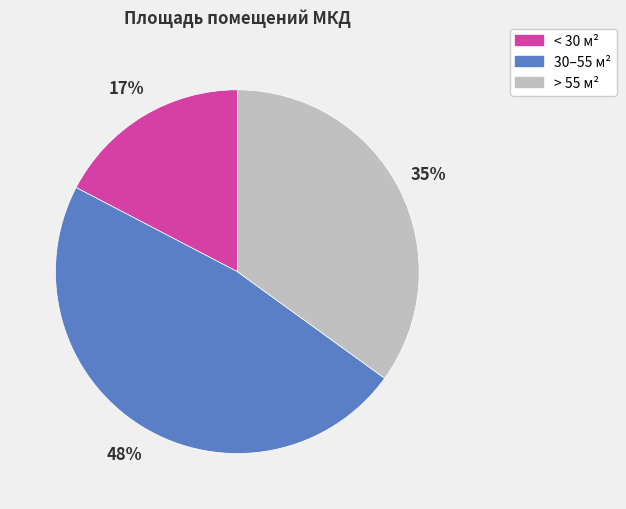

Is it true that > 55 м² is 29% of the pie?

False